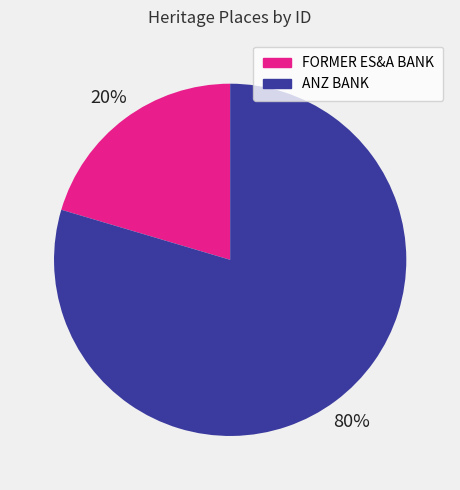

The FORMER ES&A BANK slice represents 33% of the pie. True or false?

False